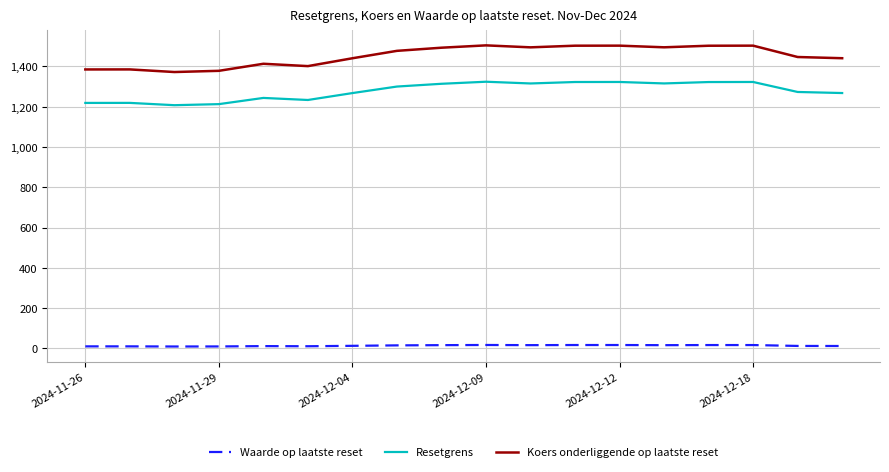

Which series has the widest spread of values?

Koers onderliggende op laatste reset